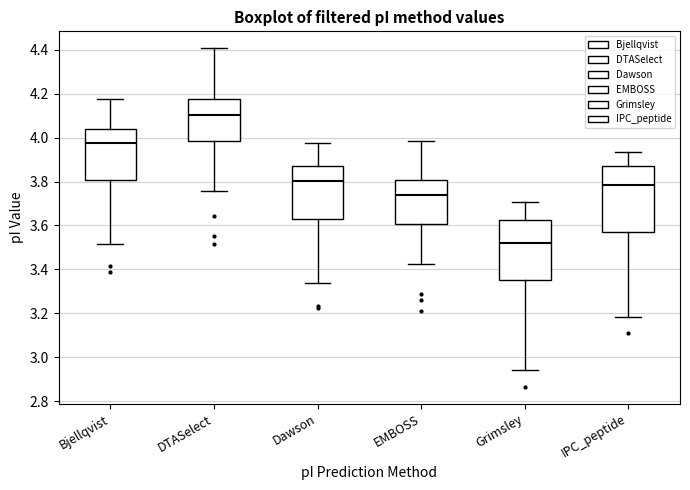

Reading left to right, read every box against the y-axis: the position of its median line, the range the box covers, and the ends of its whiskers. The values are not printed on the chart, so give them approximately, as read against the axis.

Bjellqvist: median 3.98, box 3.80 to 4.04, whiskers 3.52 to 4.18
DTASelect: median 4.10, box 3.98 to 4.18, whiskers 3.76 to 4.40
Dawson: median 3.80, box 3.64 to 3.88, whiskers 3.34 to 3.98
EMBOSS: median 3.74, box 3.60 to 3.80, whiskers 3.42 to 3.98
Grimsley: median 3.52, box 3.36 to 3.62, whiskers 2.94 to 3.70
IPC_peptide: median 3.78, box 3.58 to 3.86, whiskers 3.18 to 3.94